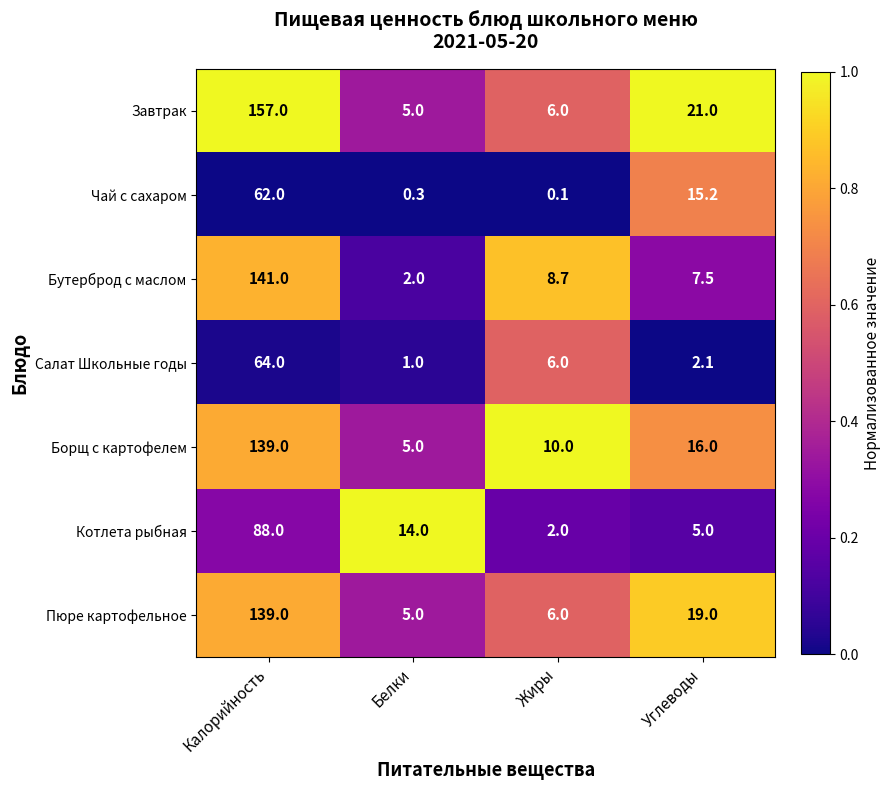

Reading left to right, what are all the values shown in this chart?

Завтрак: Калорийность=157.0	Белки=5.0	Жиры=6.0	Углеводы=21.0
Чай с сахаром: Калорийность=62.0	Белки=0.3	Жиры=0.1	Углеводы=15.2
Бутерброд с маслом: Калорийность=141.0	Белки=2.0	Жиры=8.7	Углеводы=7.5
Салат Школьные годы: Калорийность=64.0	Белки=1.0	Жиры=6.0	Углеводы=2.1
Борщ с картофелем: Калорийность=139.0	Белки=5.0	Жиры=10.0	Углеводы=16.0
Котлета рыбная: Калорийность=88.0	Белки=14.0	Жиры=2.0	Углеводы=5.0
Пюре картофельное: Калорийность=139.0	Белки=5.0	Жиры=6.0	Углеводы=19.0